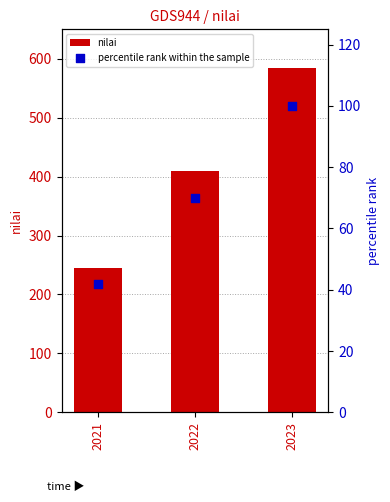

What are all the series names shown in the legend?

nilai, percentile rank within the sample